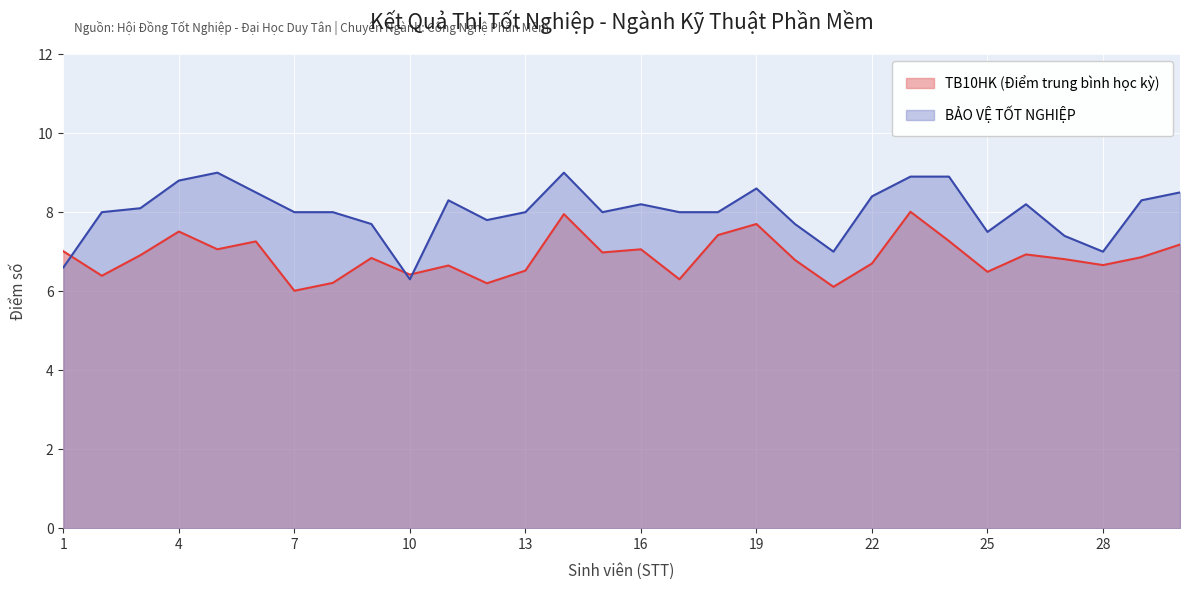

Reading left to right, list all the values displayed in this chart.

TB10HK (Điểm trung bình học kỳ): 1=7.0	2=6.4	3=6.9	4=7.5	5=7.1	6=7.3	7=6.0	8=6.2	9=6.8	10=6.4	11=6.7	12=6.2	13=6.5	14=8.0	15=7.0	16=7.1	17=6.3	18=7.4	19=7.7	20=6.8	21=6.1	22=6.7	23=8.0	24=7.3	25=6.5	26=6.9	27=6.8	28=6.7	29=6.9	30=7.2
BẢO VỆ TỐT NGHIỆP: 1=6.6	2=8.0	3=8.1	4=8.8	5=9.0	6=8.5	7=8.0	8=8.0	9=7.7	10=6.3	11=8.3	12=7.8	13=8.0	14=9.0	15=8.0	16=8.2	17=8.0	18=8.0	19=8.6	20=7.7	21=7.0	22=8.4	23=8.9	24=8.9	25=7.5	26=8.2	27=7.4	28=7.0	29=8.3	30=8.5